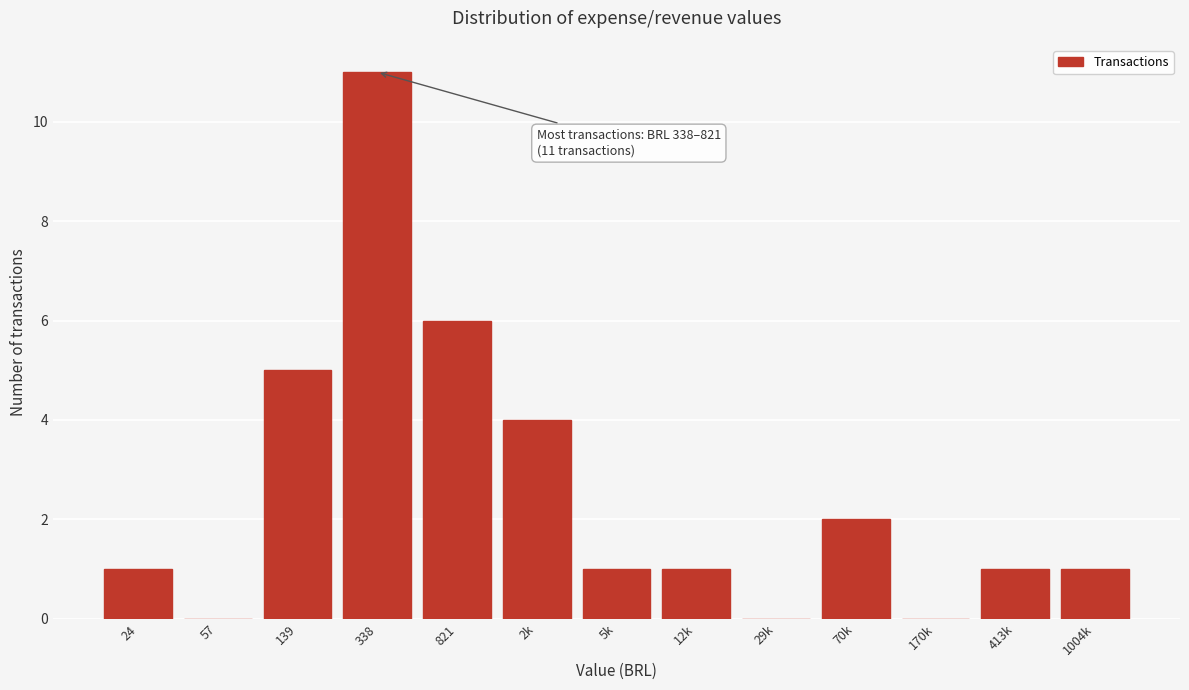

Reading left to right, what are all the values shown in this chart?

24=1	57=0	139=5	338=11	821=6	2k=4	5k=1	12k=1	29k=0	70k=2	170k=0	413k=1	1004k=1